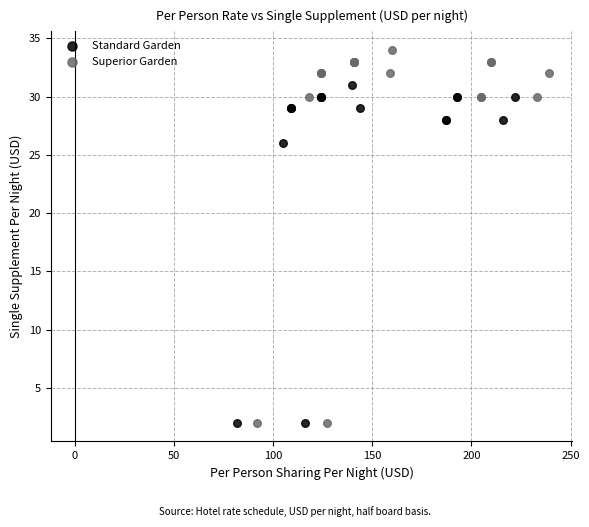

What are all the series names shown in the legend?

Standard Garden, Superior Garden